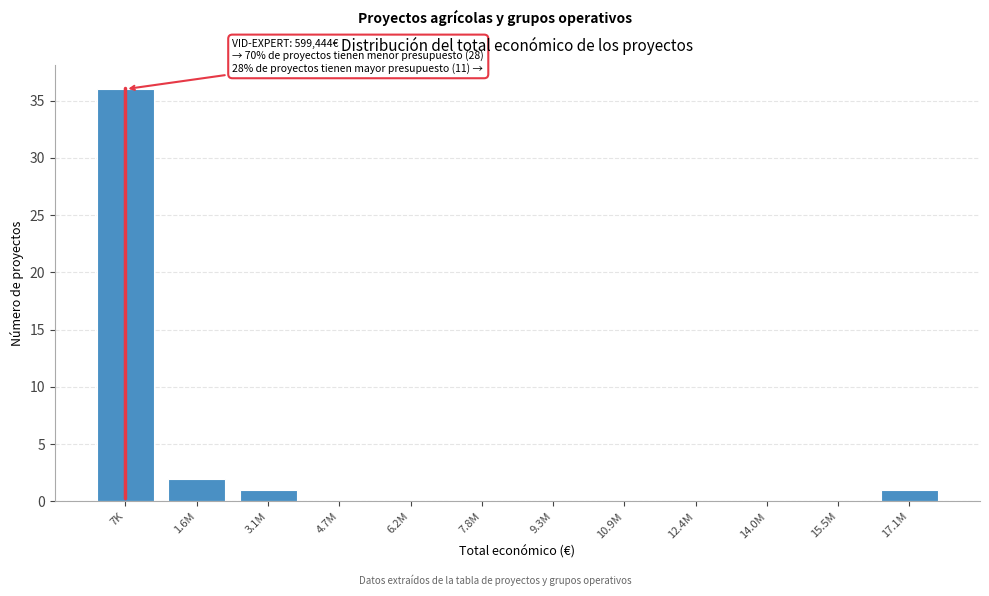

Reading left to right, transcribe all the data shown in this chart.

7K=36	1.6M=2	3.1M=1	4.7M=0	6.2M=0	7.8M=0	9.3M=0	10.9M=0	12.4M=0	14.0M=0	15.5M=0	17.1M=1